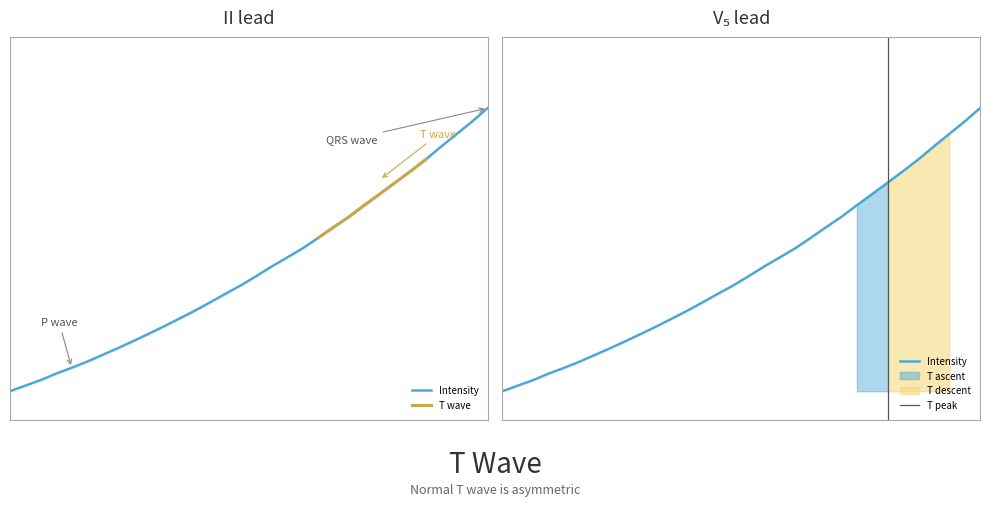

Which label corresponds to the largest value in the chart?

223.9802